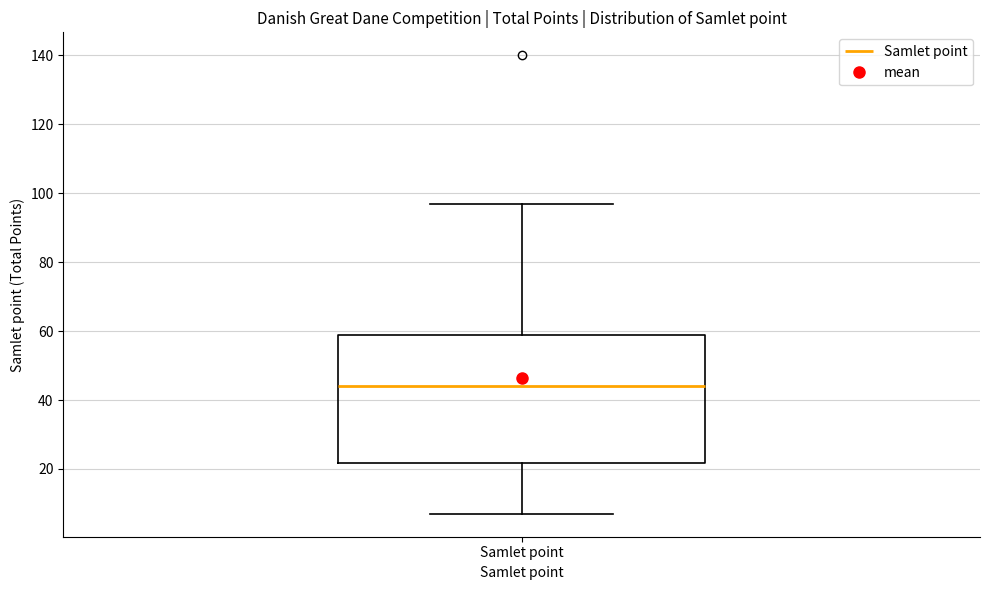

Transcribe this box plot: give where the median line is, the range the box spans, and where the two whiskers end, as read against the y-axis. The values are not printed on the chart, so give them approximately, as read against the axis.

median 44, box 22 to 60, whiskers 8 to 98